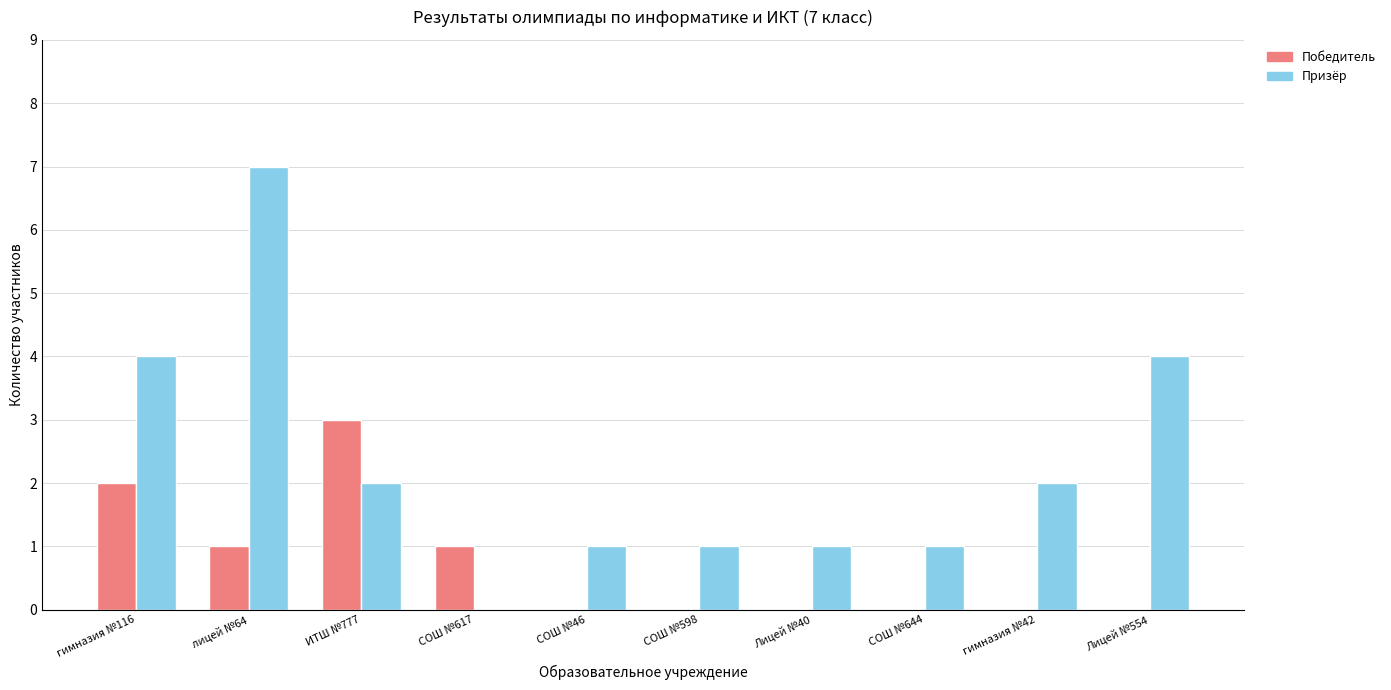

The value of Победитель at СОШ №617 is 1. True or false?

True